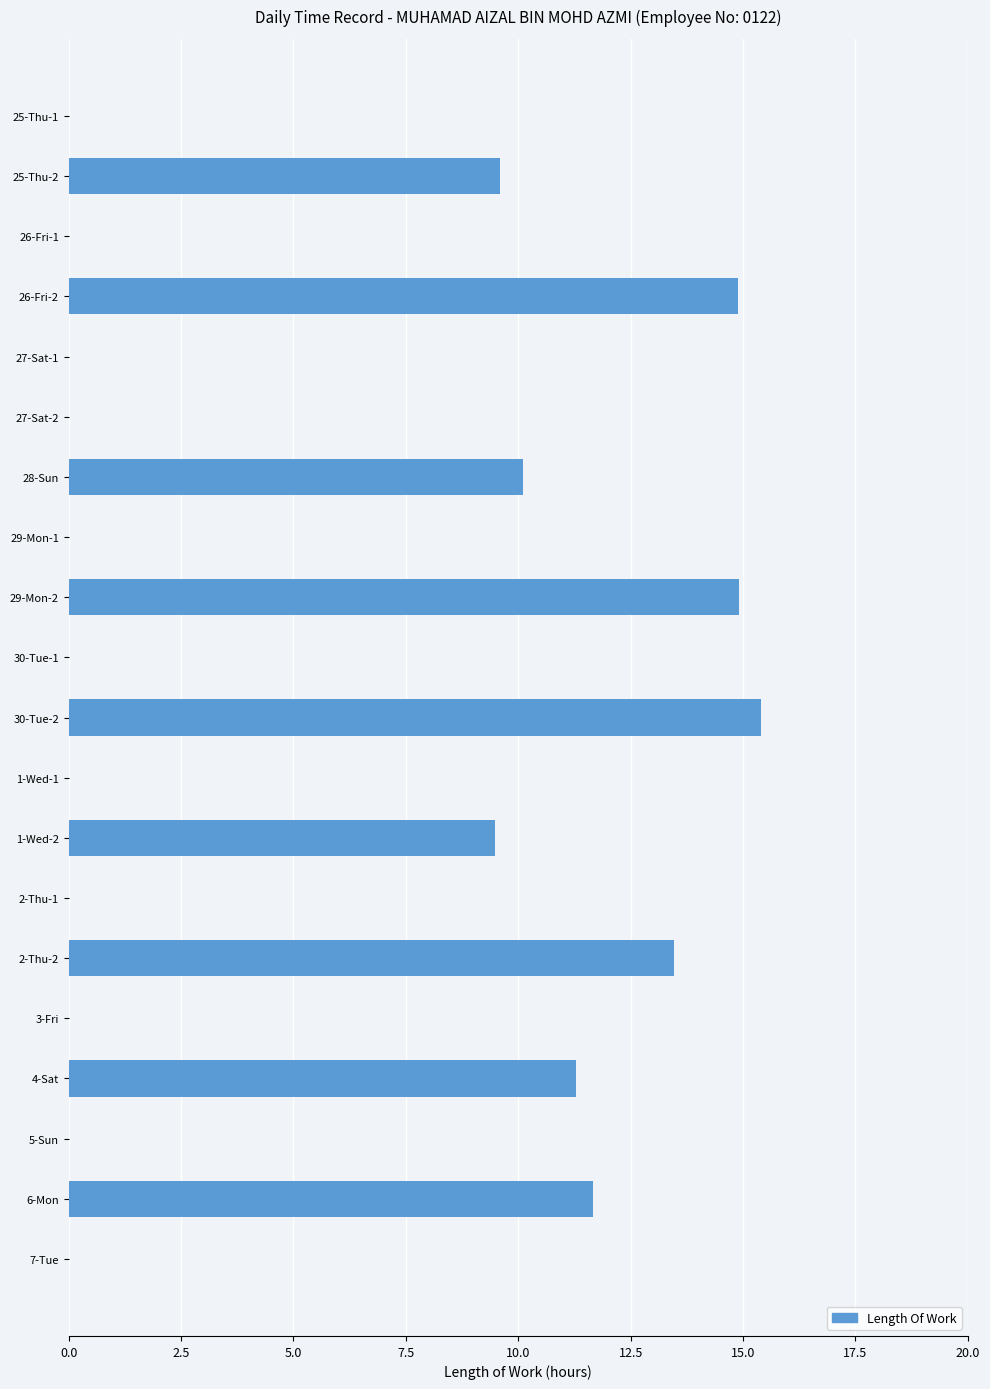

Between 26-Fri-2 and 30-Tue-1, which is larger?

26-Fri-2